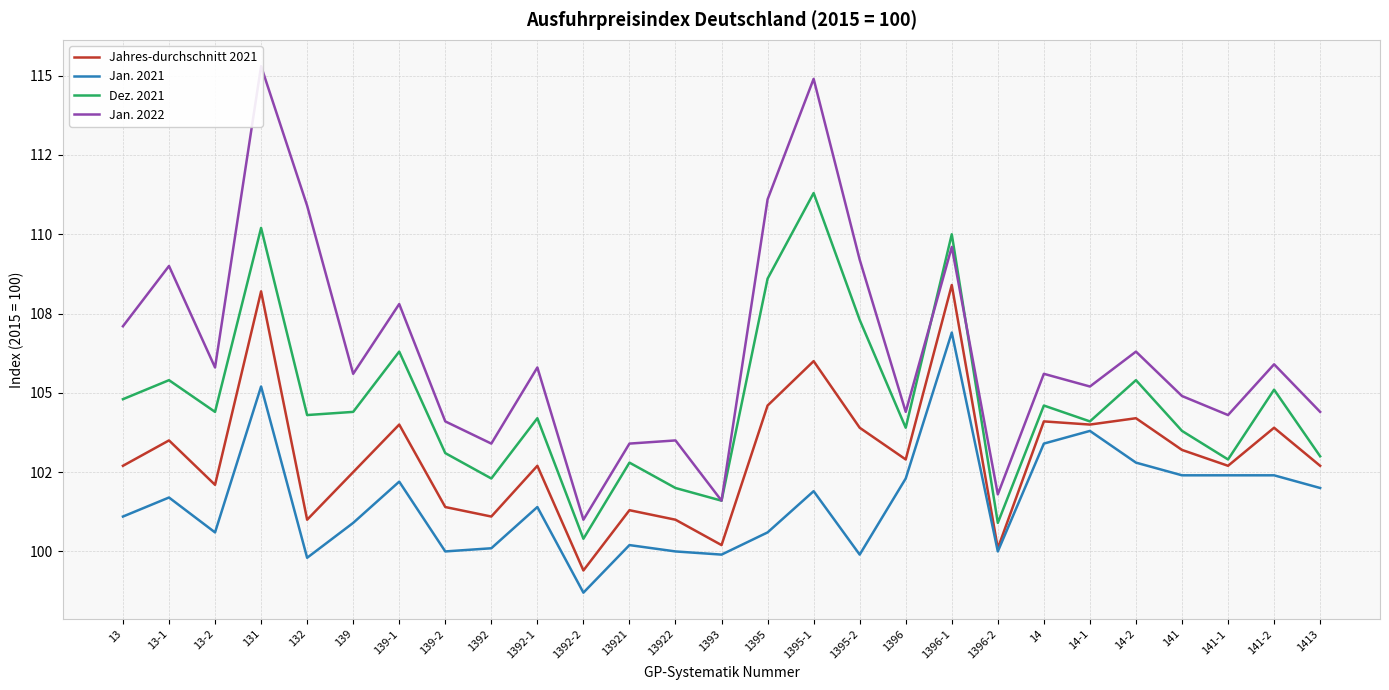

What is the label of the 9th point from the left?

1392